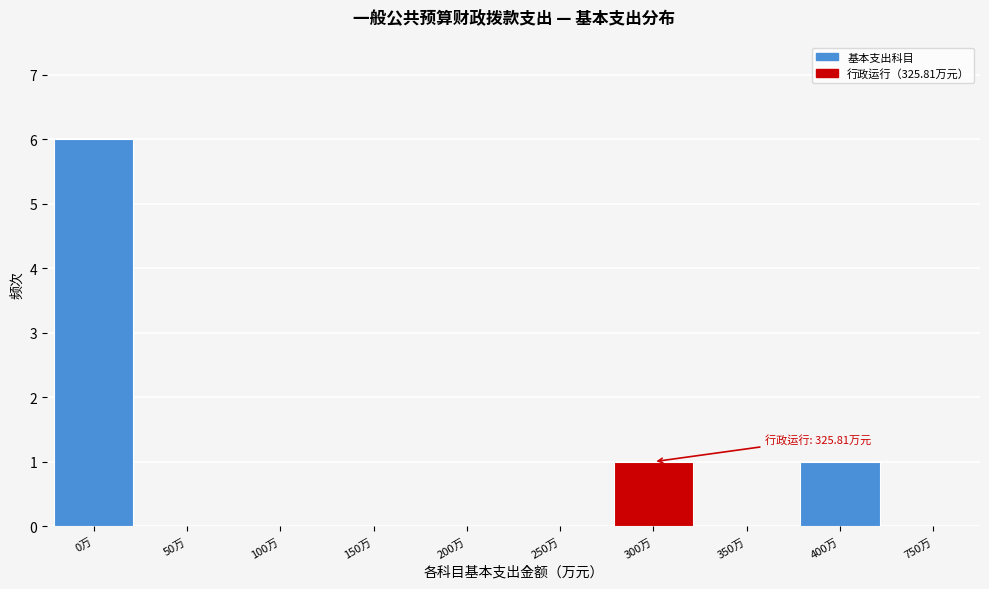

Reading left to right, list all the values displayed in this chart.

0万=6	50万=0	100万=0	150万=0	200万=0	250万=0	300万=1	350万=0	400万=1	750万=0